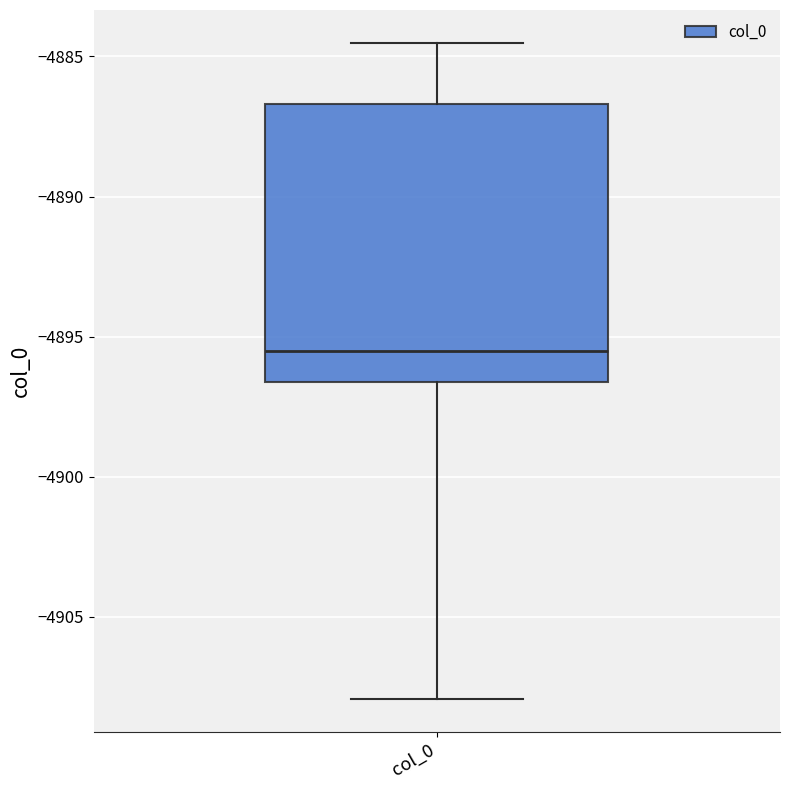

Transcribe this box plot: give where the median line is, the range the box spans, and where the two whiskers end, as read against the y-axis. The values are not printed on the chart, so give them approximately, as read against the axis.

median -4895.5, box -4896.5 to -4886.5, whiskers -4908.0 to -4884.5